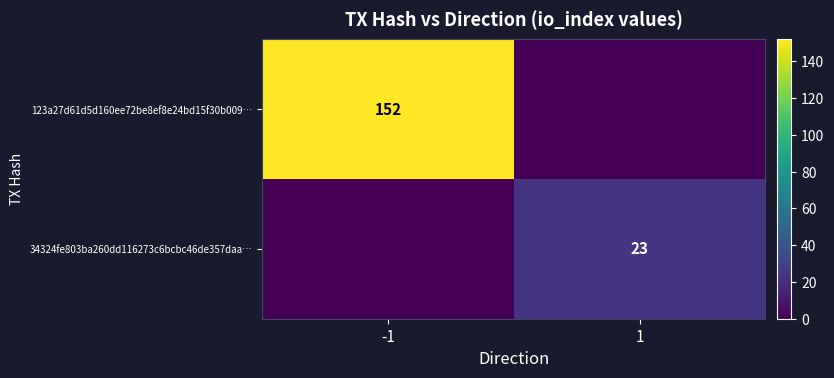

At which category is the sum across all series the highest?

-1